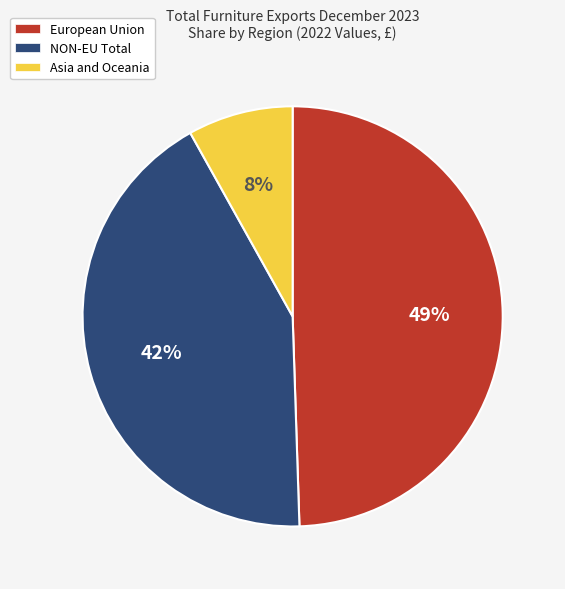

Which category has the biggest portion of the pie?

European Union